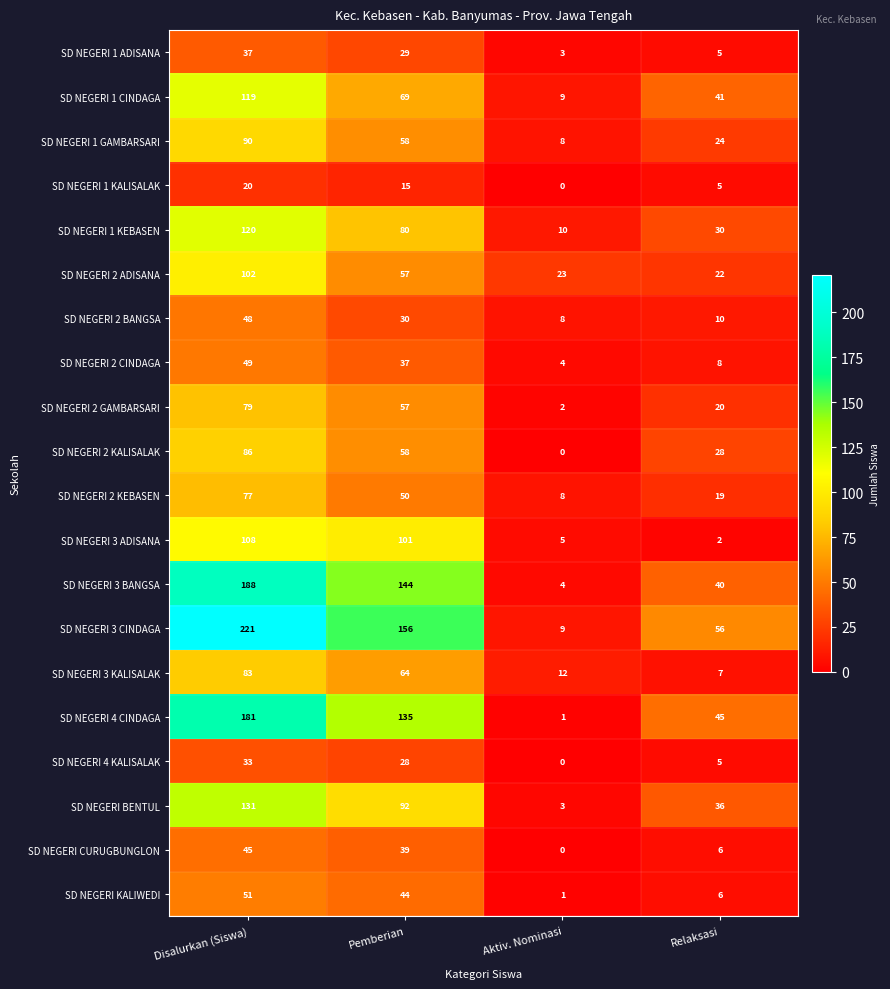

What is the maximum value shown in the chart?

221